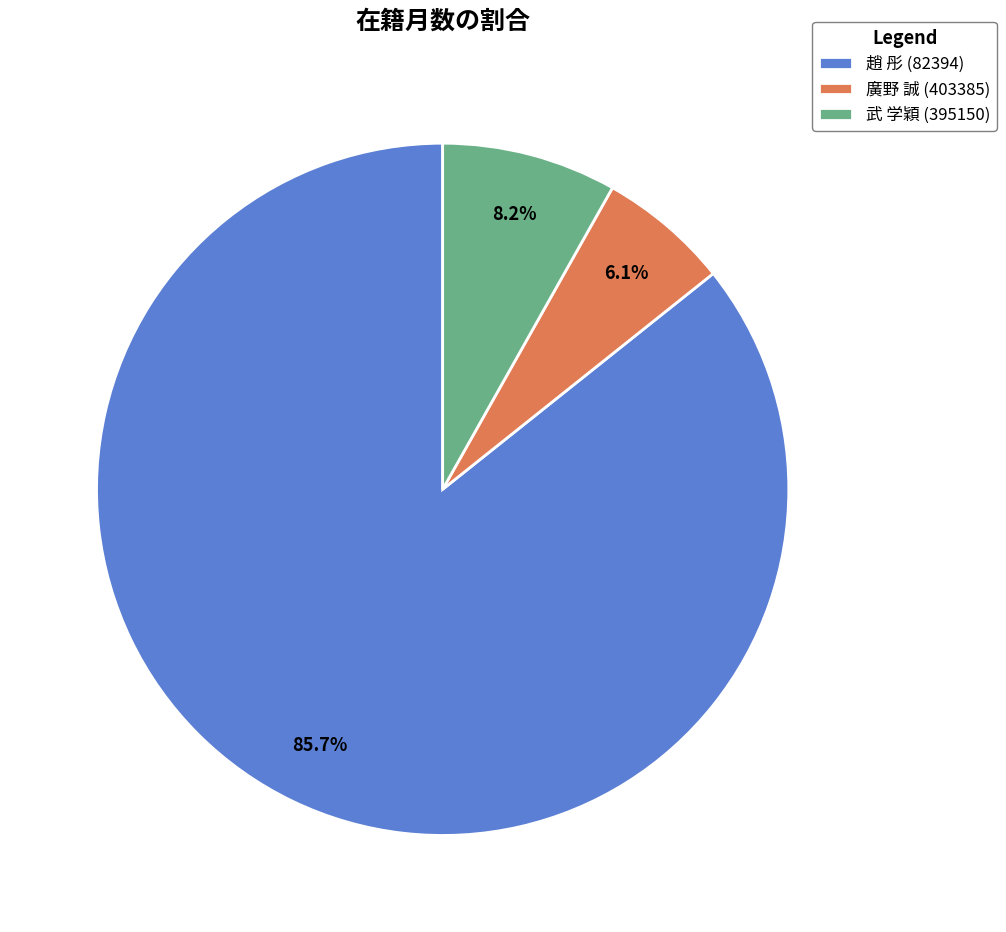

Do 武 学穎 (395150) and 廣野 誠 (403385) together represent more than half of the pie?

No